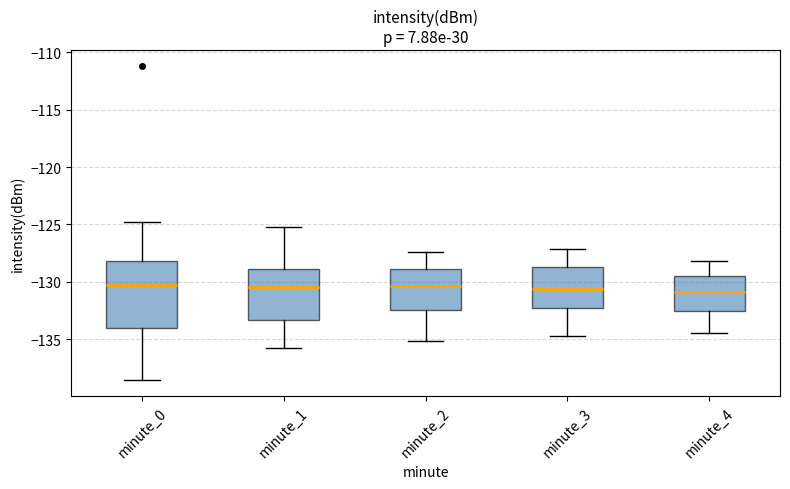

Reading left to right, transcribe this box plot: for each box, give where its median line is, the range the box spans, and where its two whiskers end, as read against the y-axis. The values are not printed on the chart, so give them approximately, as read against the axis.

minute_0: median -130.0, box -134.0 to -128.0, whiskers -138.5 to -125.0
minute_1: median -130.5, box -133.5 to -129.0, whiskers -136.0 to -125.0
minute_2: median -130.5, box -132.5 to -129.0, whiskers -135.0 to -127.5
minute_3: median -130.5, box -132.5 to -128.5, whiskers -134.5 to -127.0
minute_4: median -131.0, box -132.5 to -129.5, whiskers -134.5 to -128.0